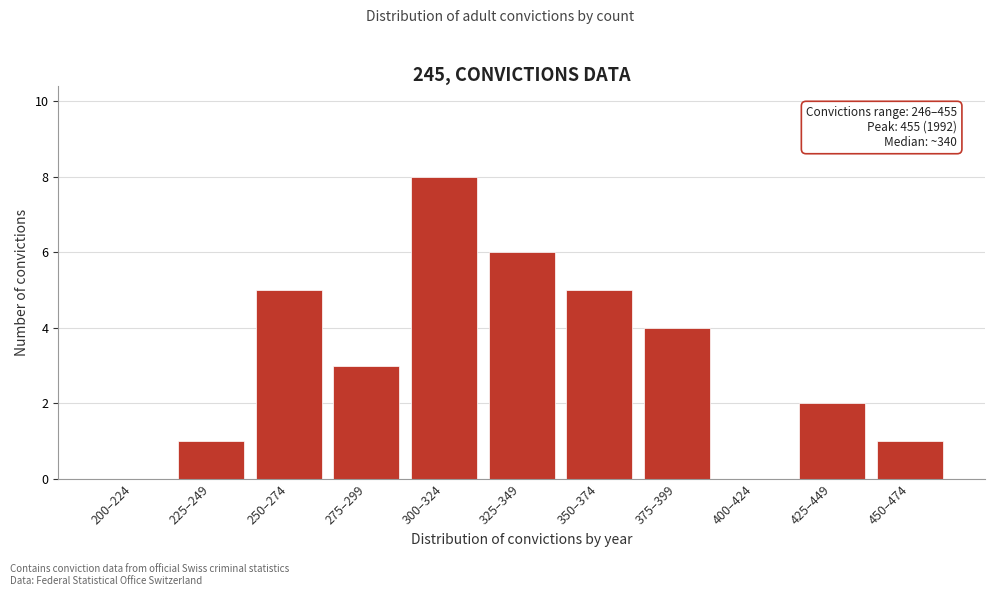

Reading left to right, extract all data points from this chart.

200–224=0	225–249=1	250–274=5	275–299=3	300–324=8	325–349=6	350–374=5	375–399=4	400–424=0	425–449=2	450–474=1